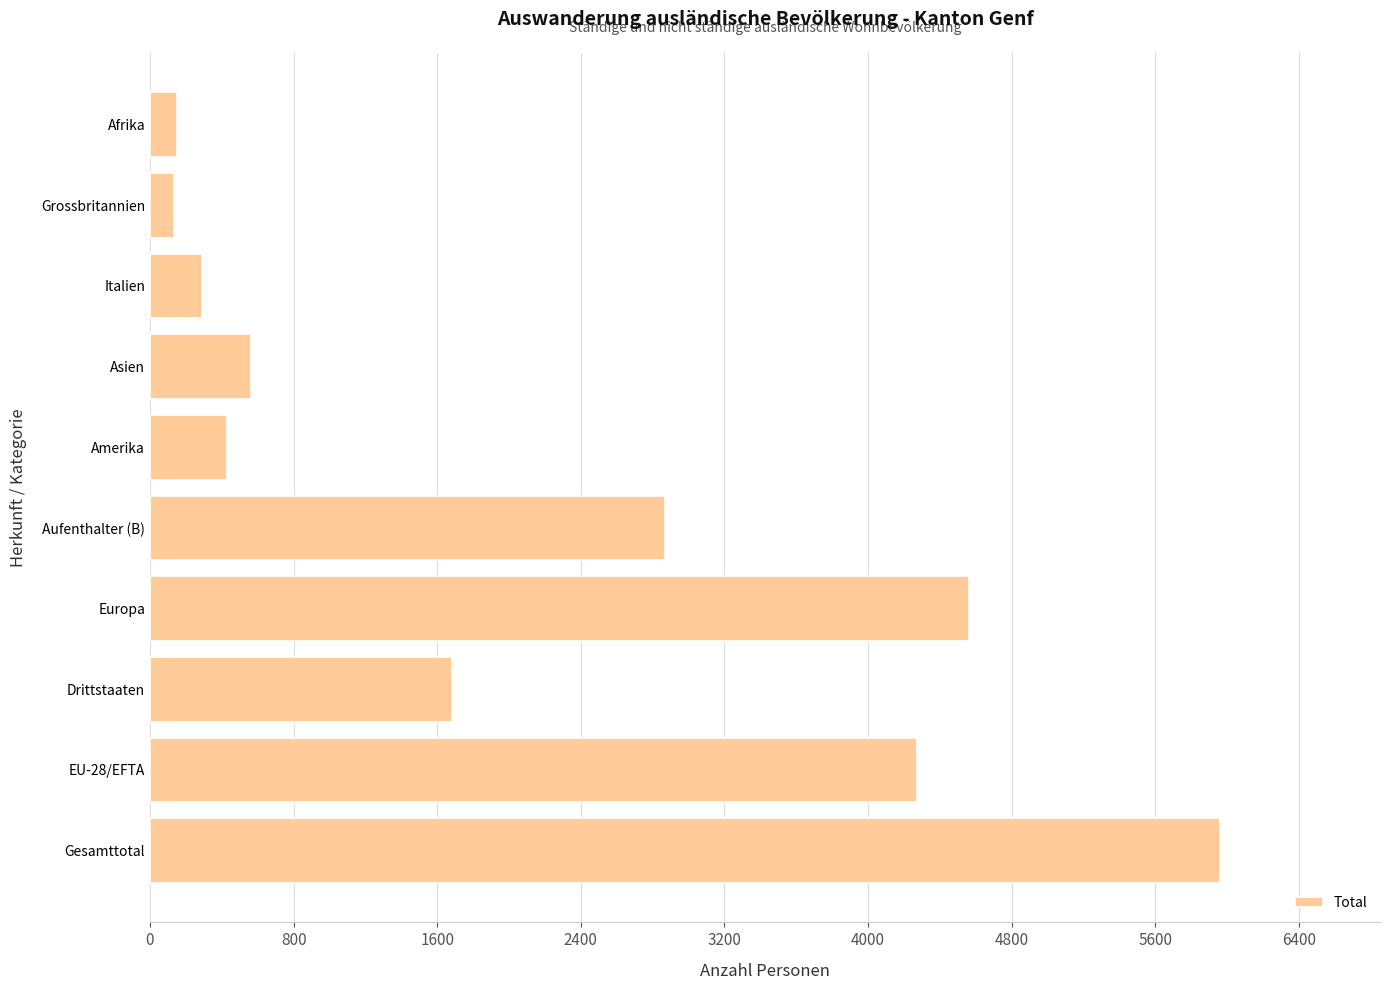

How many categories are shown in the chart?

10